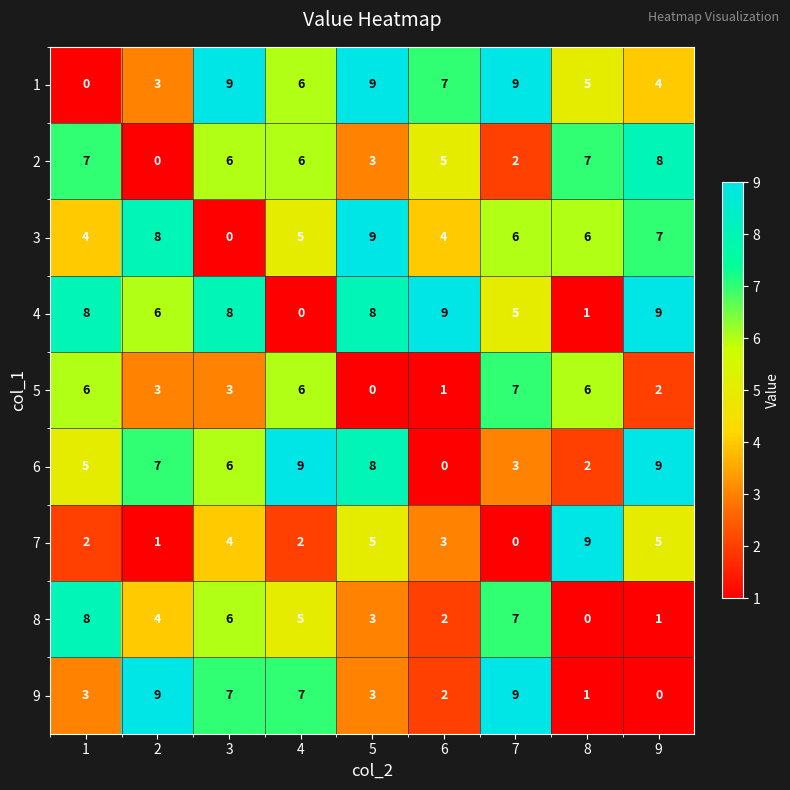

Is the value of 4 at 3 greater than the value of 5 at 1?

Yes